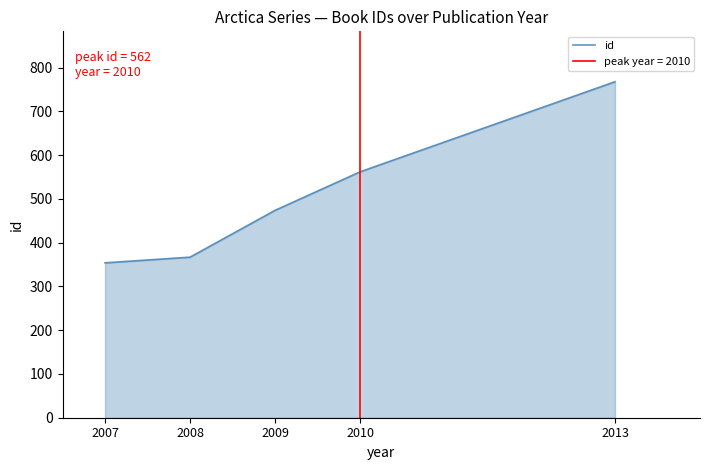

Which label corresponds to the largest value in the chart?

2013